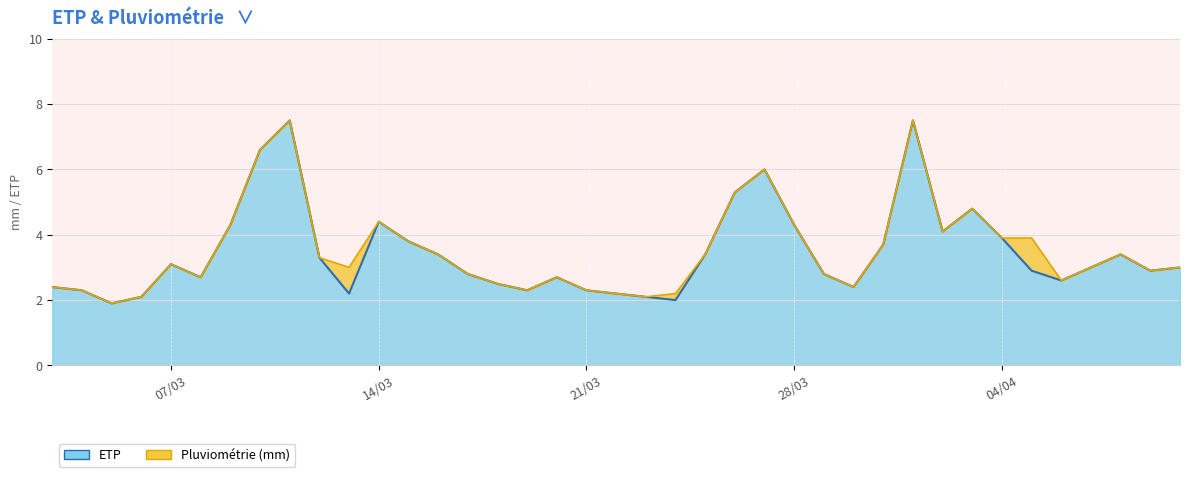

What is the difference between the maximum and minimum values in the ETP series?

5.6